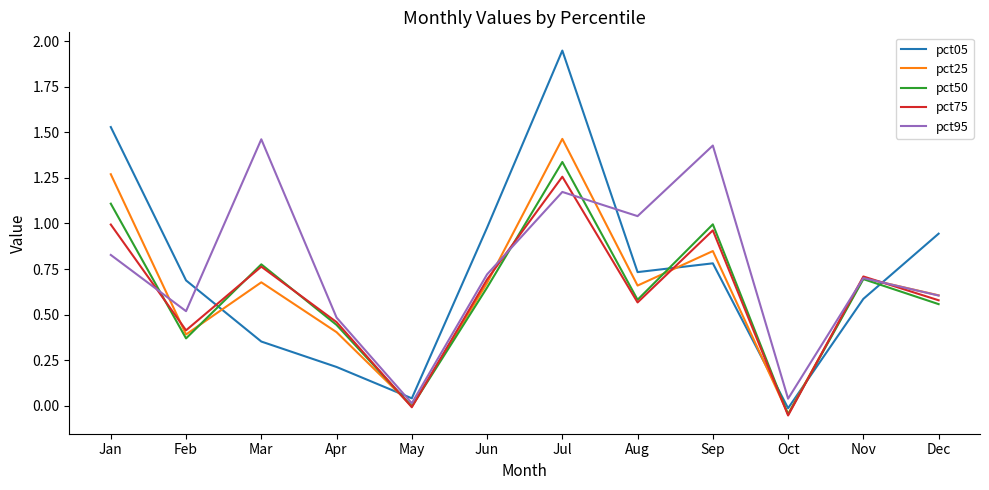

The pct25 series shows 1.7 at Jan. True or false?

False